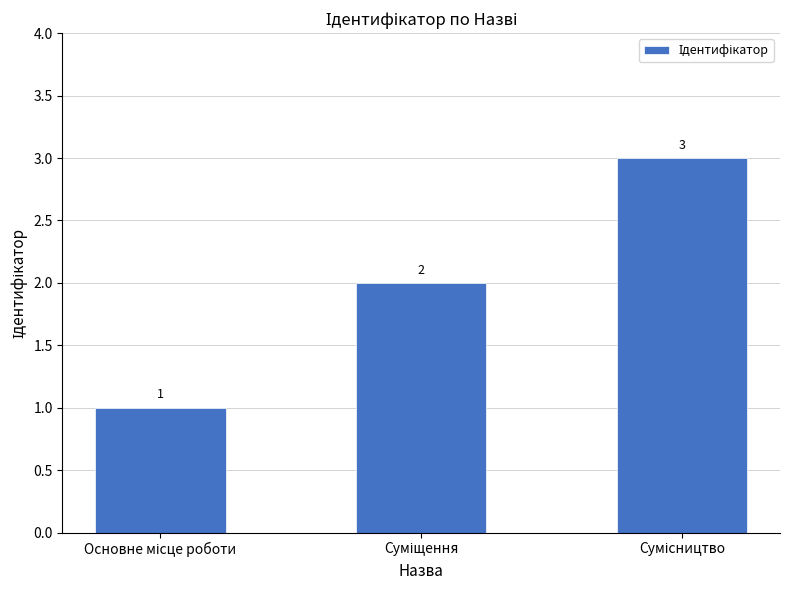

How many values are between 1 and 3?

3